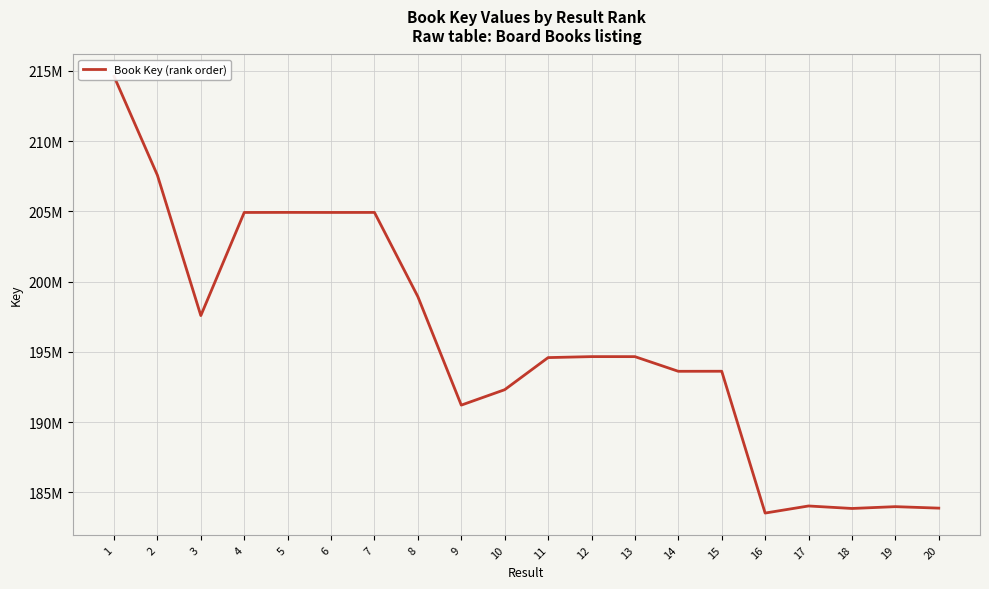

Count the number of values greater than 194662414.

9